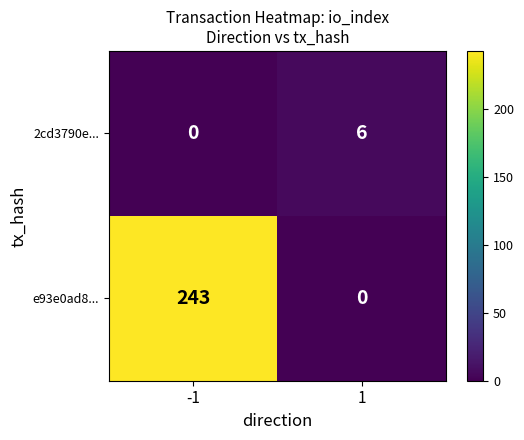

Between -1 and 1, which series saw the biggest shift?

e93e0ad8...